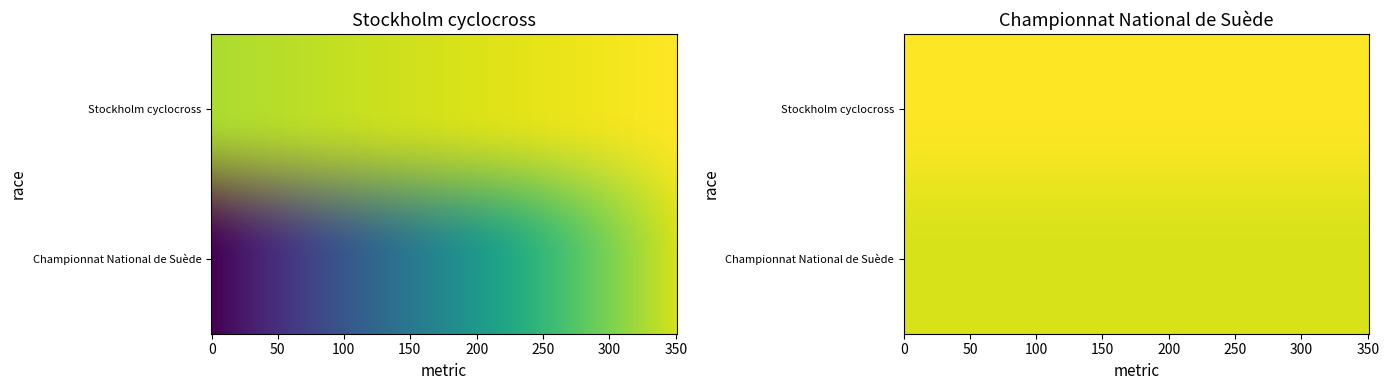

The value of Championnat National de Suède at Place is 5. True or false?

False